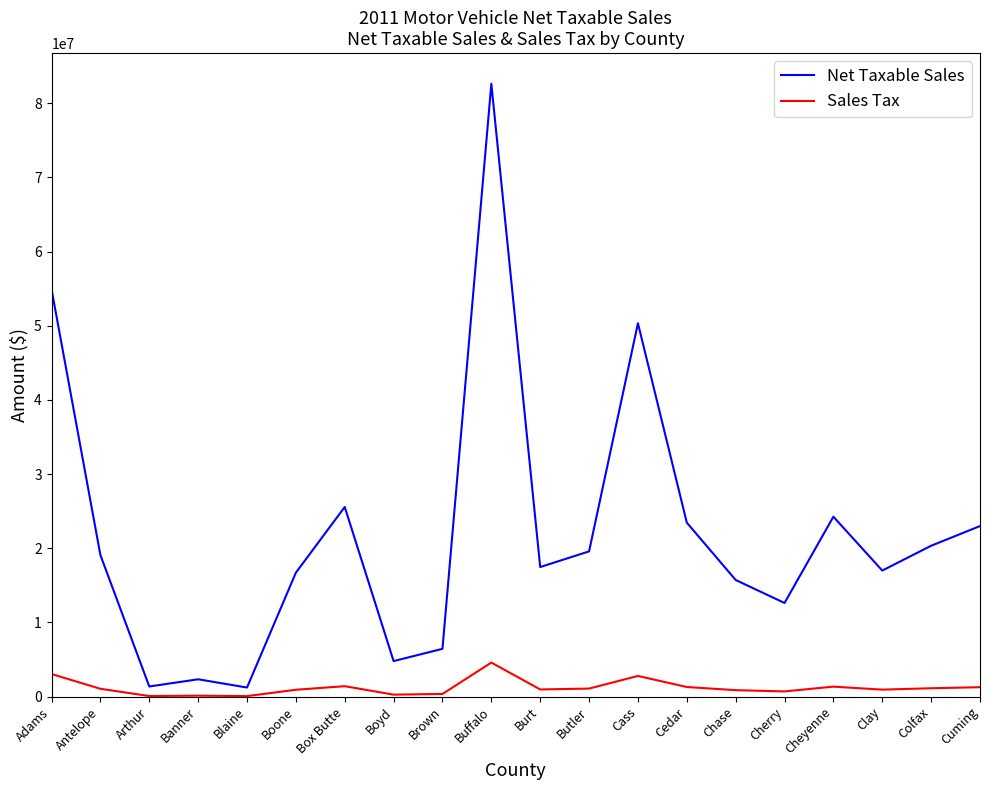

True or false: Sales Tax and Net Taxable Sales intersect in this chart.

False